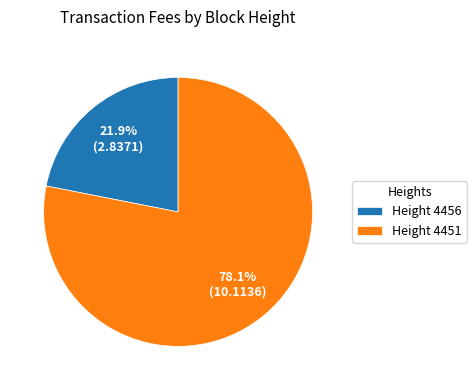

Do Height 4451 and Height 4456 together represent more than half of the pie?

Yes